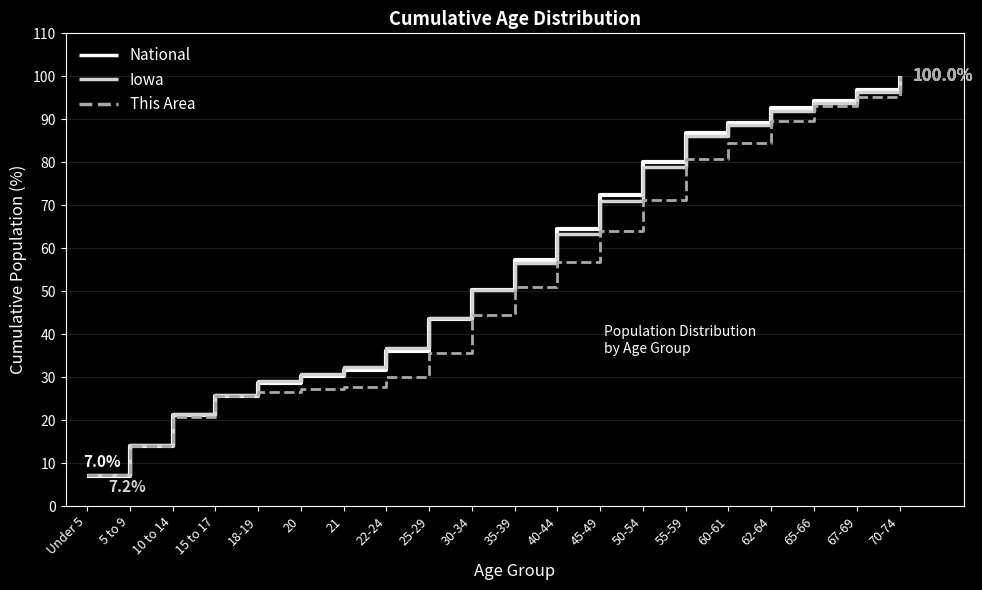

What position from the left is 18-19?

5